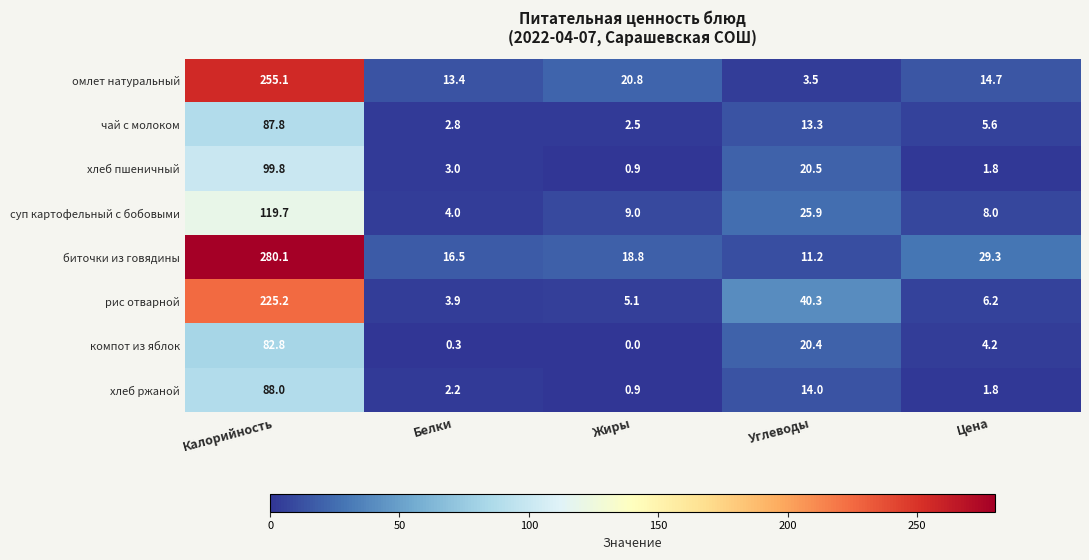

Is the value of биточки из говядины at Цена greater than the value of чай с молоком at Калорийность?

No